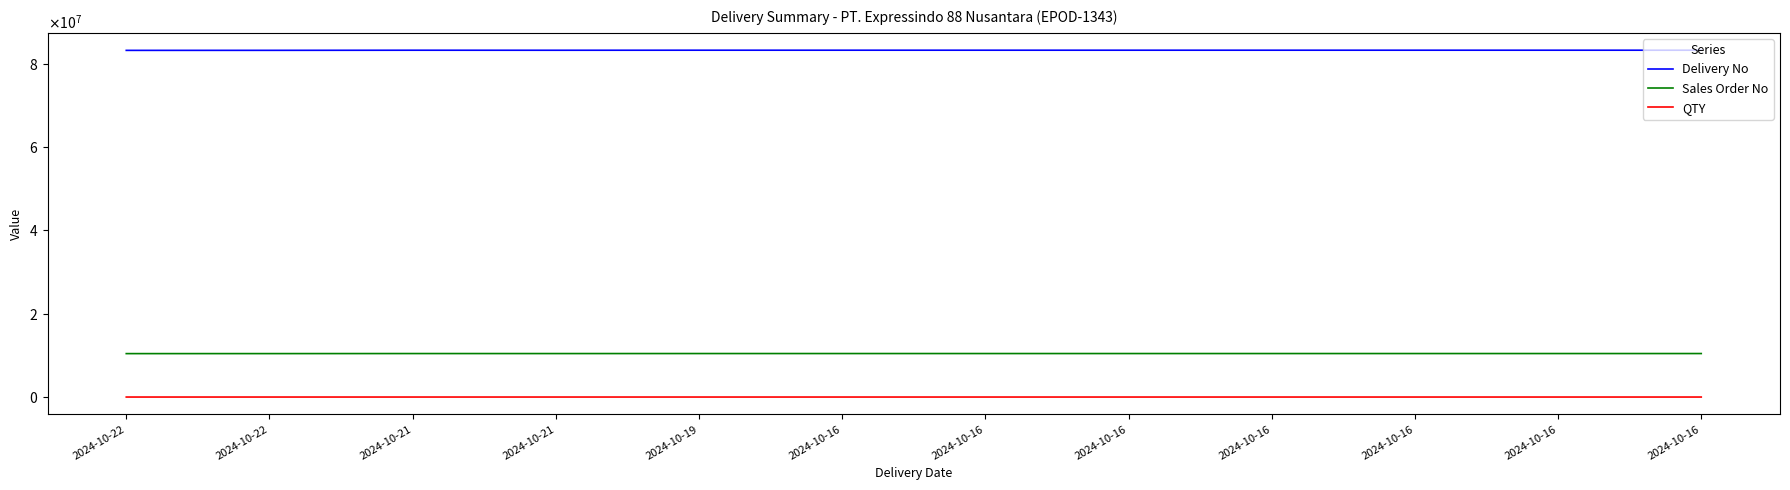

True or false: Sales Order No and Delivery No intersect in this chart.

False